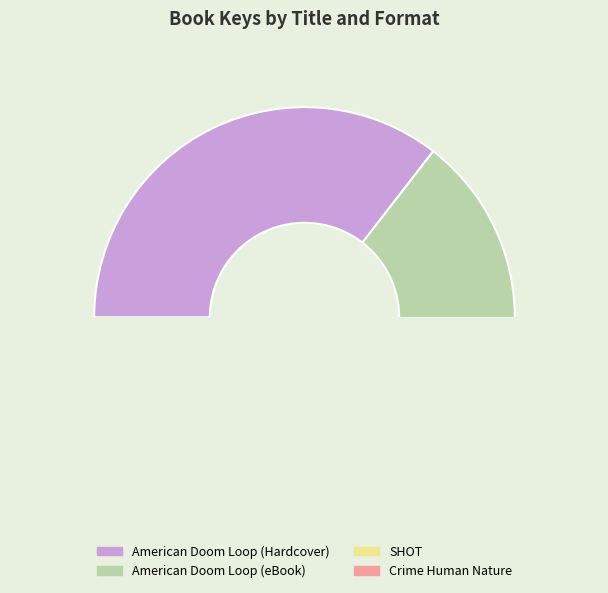

Count the number of slices in the pie.

4